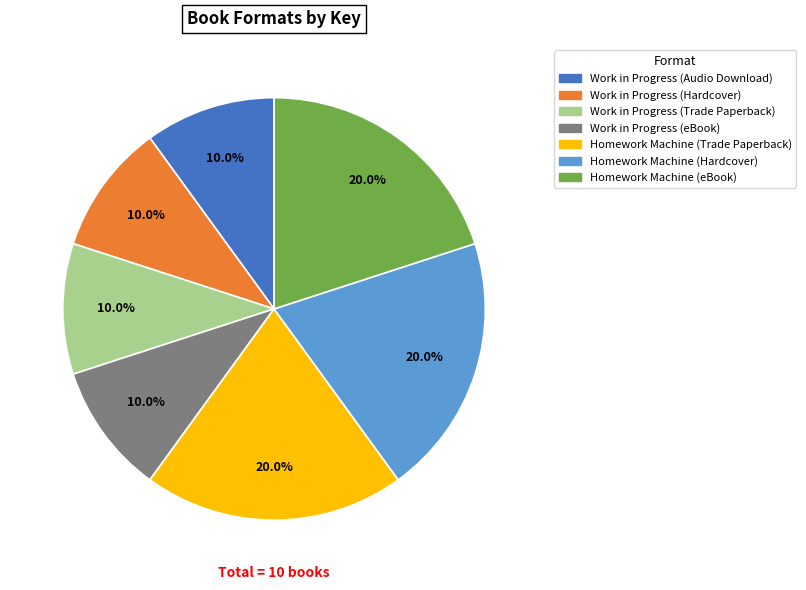

How many segments does this pie chart have?

7